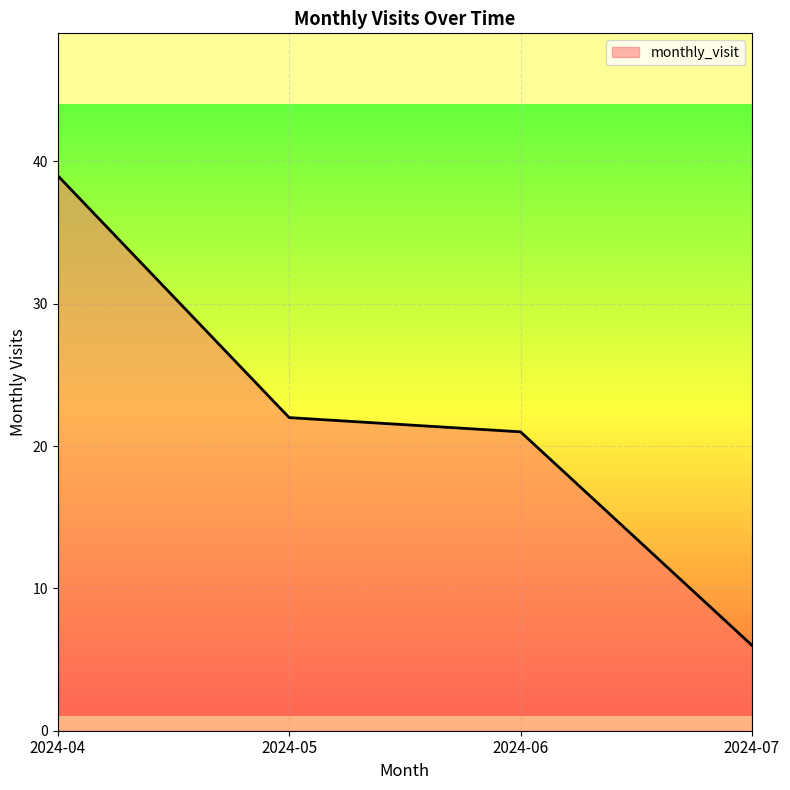

What is the sum of the values at 2024-07 and 2024-06?

27